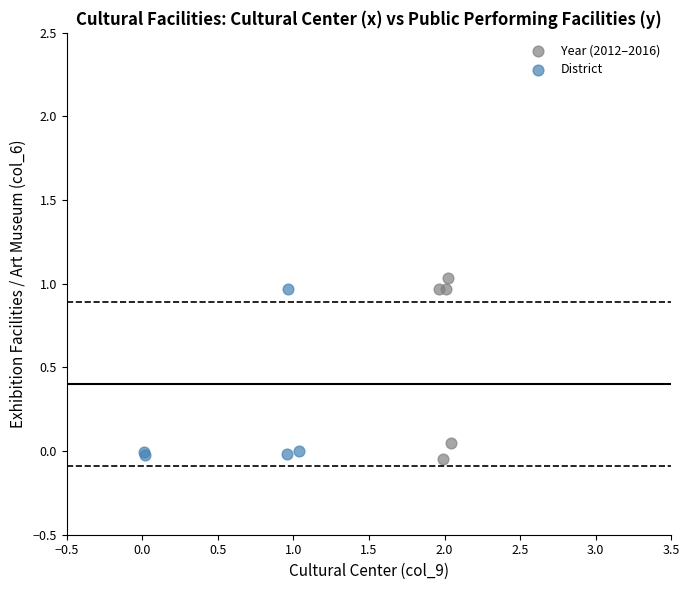

Which series has the largest Y range (max minus min)?

Year (2012–2016)